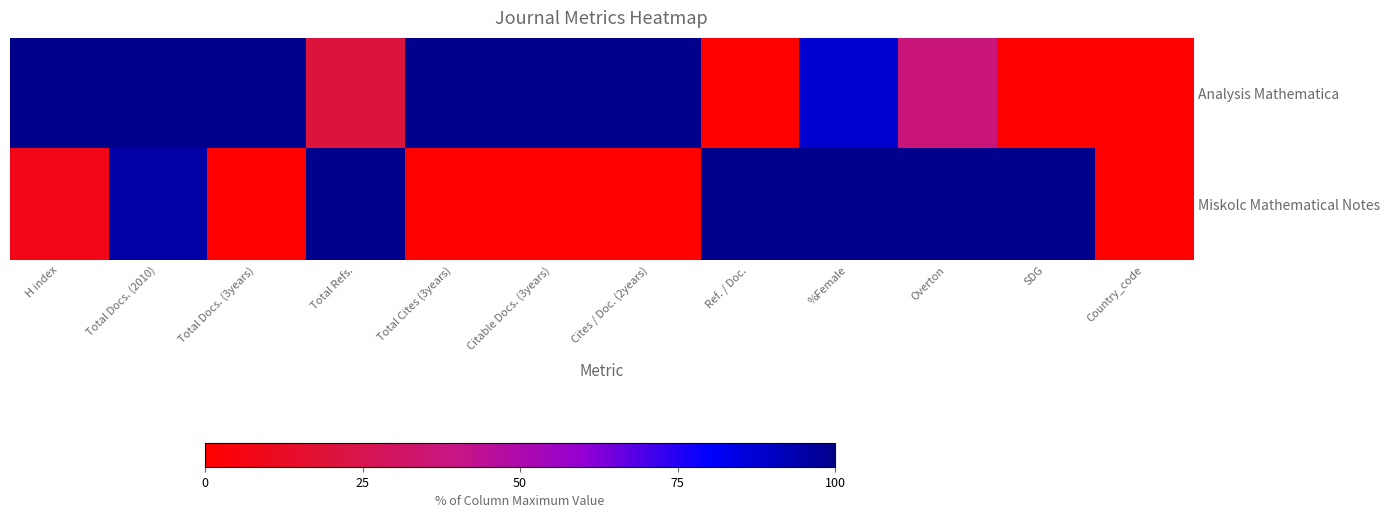

Which series has the largest total across all categories?

Analysis Mathematica